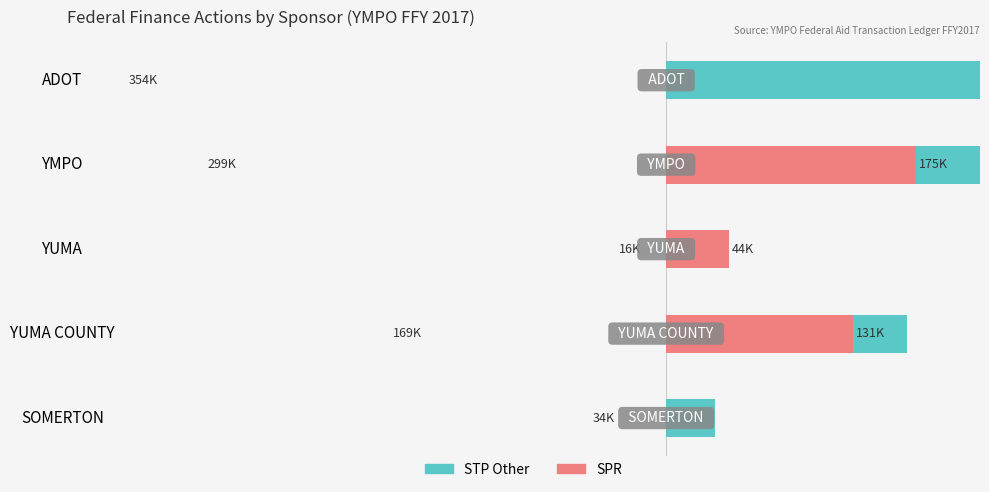

Reading left to right, what are all the values shown in this chart?

STP Other: 354371	299180	15583	168921	34164
SPR: 0	175000	43750	131250	0